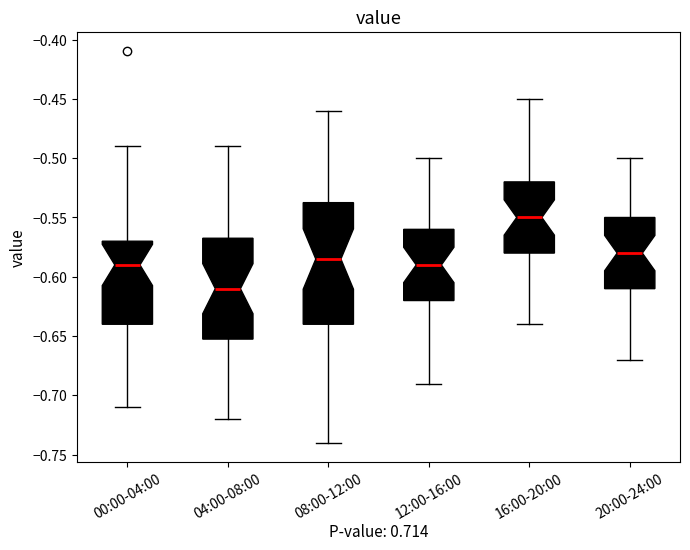

Reading left to right, transcribe this box plot: for each box, give where its median line is, the range the box spans, and where its two whiskers end, as read against the y-axis. The values are not printed on the chart, so give them approximately, as read against the axis.

00:00-04:00: median -0.590, box -0.640 to -0.570, whiskers -0.710 to -0.490
04:00-08:00: median -0.610, box -0.650 to -0.565, whiskers -0.720 to -0.490
08:00-12:00: median -0.585, box -0.640 to -0.535, whiskers -0.740 to -0.460
12:00-16:00: median -0.590, box -0.620 to -0.560, whiskers -0.690 to -0.500
16:00-20:00: median -0.550, box -0.580 to -0.520, whiskers -0.640 to -0.450
20:00-24:00: median -0.580, box -0.610 to -0.550, whiskers -0.670 to -0.500